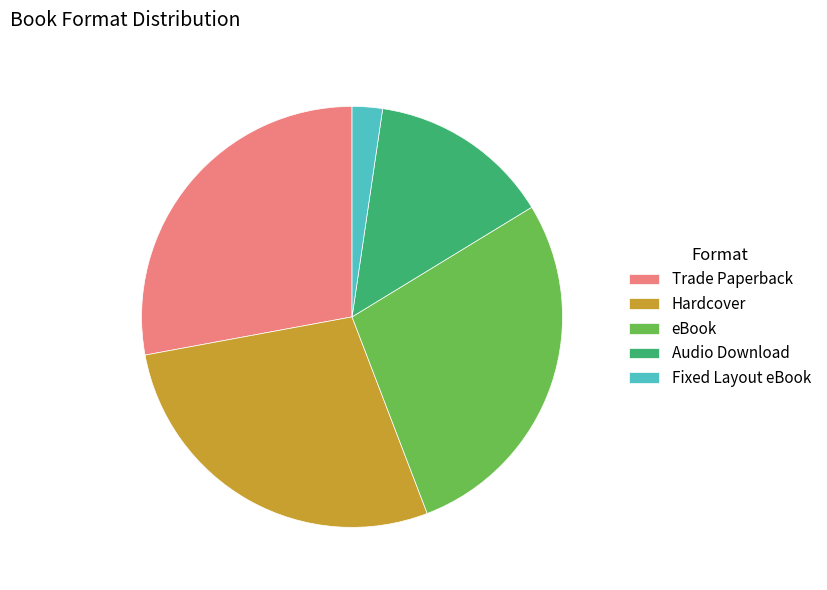

Which has a higher value, Hardcover or Audio Download?

Hardcover